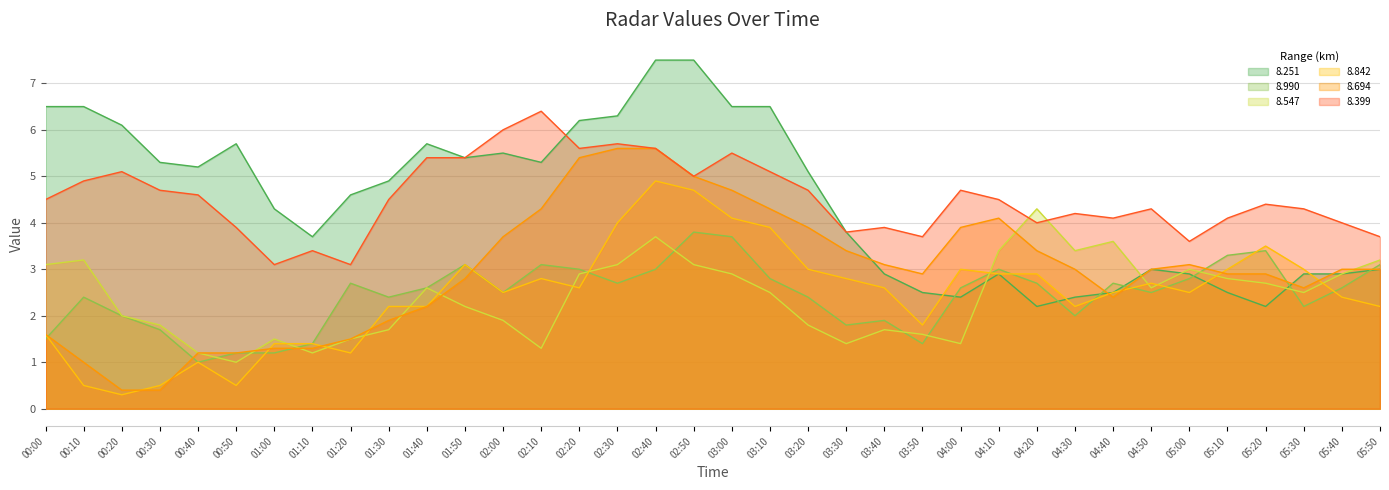

What is the difference between the 8.547 values at 00:40 and 01:00?

0.3